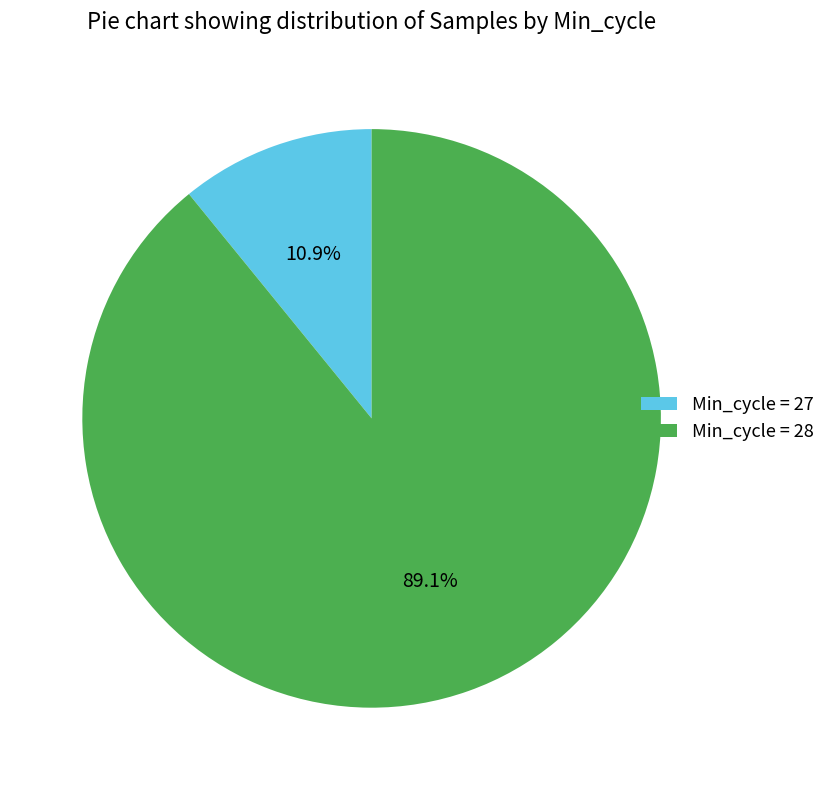

Rank the categories by value from highest to lowest.

Min_cycle = 28, Min_cycle = 27